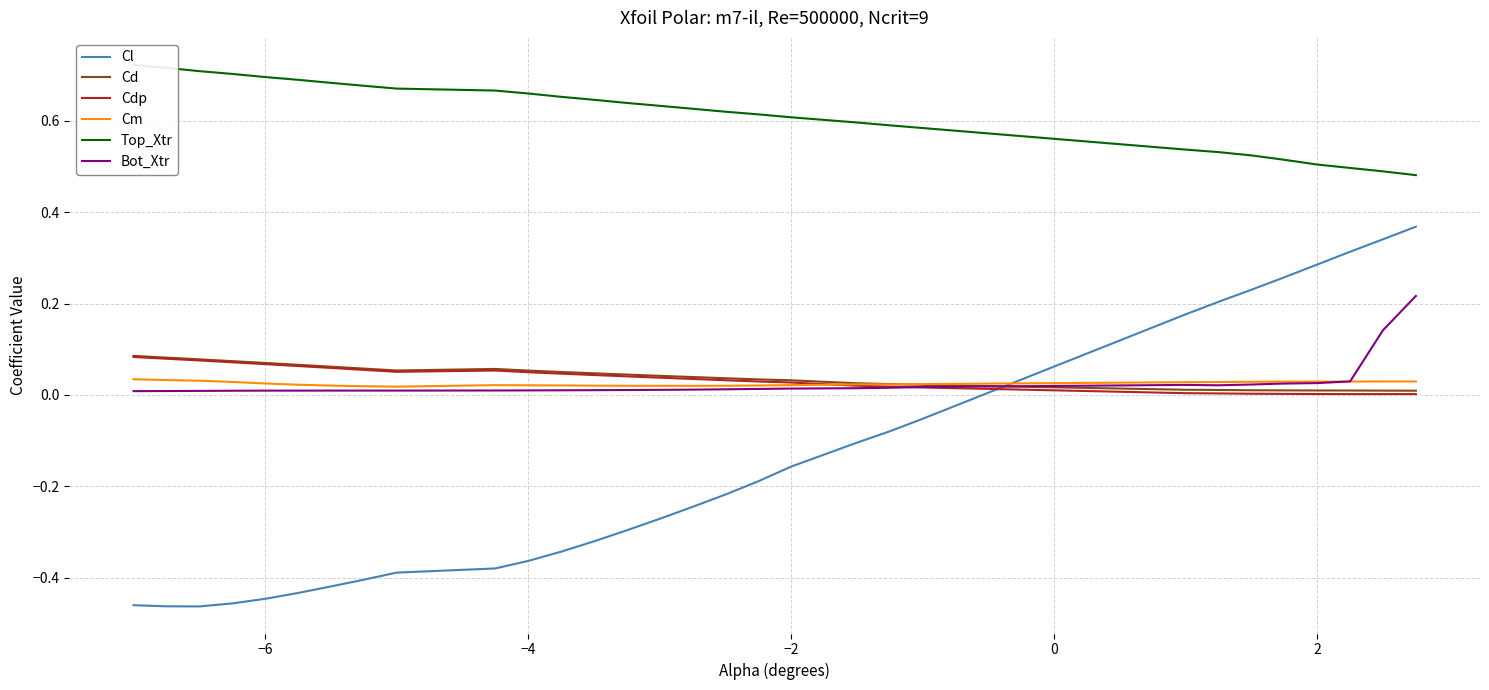

What are all the series names shown in the legend?

Cl, Cd, Cdp, Cm, Top_Xtr, Bot_Xtr